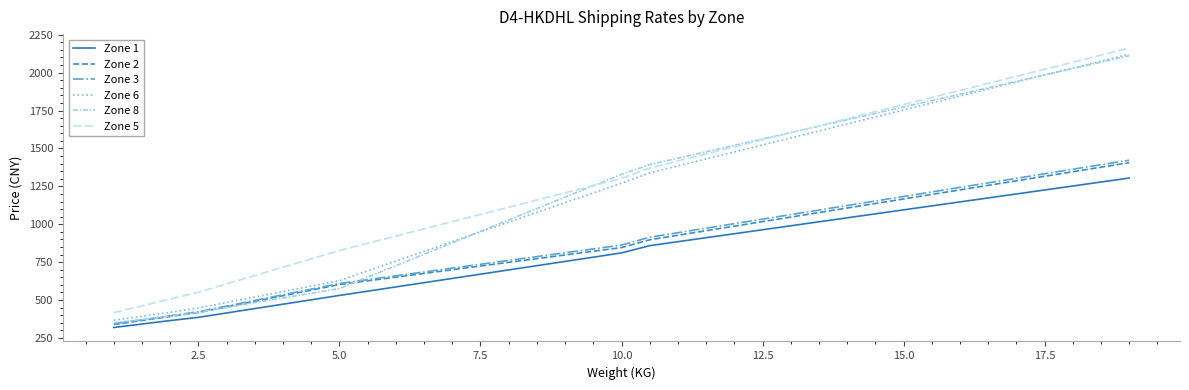

Reading left to right, list all the values displayed in this chart.

Zone 1: 319.0	341.9	364.7	386.0	414.9	443.8	472.7	501.6	530.5	558.5	586.6	614.6	642.7	670.7	698.8	726.8	754.8	782.9	810.9	858.8	885.0	911.2	937.5	963.7	989.9	1016.2	1042.4	1068.6	1094.9	1121.1	1147.3	1173.6	1199.8	1226.0	1252.3	1278.5	1304.7
Zone 2: 339.0	365.3	391.6	418.0	454.9	491.8	528.7	565.6	602.5	626.8	651.2	675.6	699.9	724.3	748.7	773.0	797.4	821.8	846.1	897.7	927.6	957.5	987.4	1017.3	1047.2	1077.1	1107.0	1136.9	1166.8	1196.7	1226.6	1256.6	1286.5	1316.4	1346.3	1376.2	1406.1
Zone 3: 342.6	369.4	396.3	423.1	460.4	497.6	534.8	572.1	609.3	634.6	660.0	685.3	710.6	736.0	761.3	786.7	812.0	837.3	862.7	914.2	944.1	974.0	1003.9	1033.8	1063.7	1093.6	1123.5	1153.4	1183.4	1213.3	1243.2	1273.1	1303.0	1332.9	1362.8	1392.7	1422.6
Zone 6: 366.6	392.9	419.2	447.7	483.8	520.0	556.1	592.3	628.4	692.6	756.9	821.1	885.4	949.6	1013.8	1078.1	1142.3	1206.6	1270.8	1338.5	1384.6	1430.7	1476.9	1523.0	1569.1	1615.2	1661.3	1707.4	1753.6	1799.7	1845.8	1891.9	1938.0	1984.1	2030.2	2076.4	2122.5
Zone 8: 350.4	371.8	393.3	420.1	451.3	482.5	513.6	544.8	576.0	651.4	726.7	802.1	877.5	952.8	1028.2	1103.6	1178.9	1254.3	1329.7	1393.5	1435.7	1478.0	1520.2	1562.4	1604.6	1646.9	1689.1	1731.3	1773.5	1815.8	1858.0	1900.2	1942.4	1984.7	2026.9	2069.1	2111.4
Zone 5: 417.5	462.2	507.0	551.8	606.8	661.7	716.7	771.6	826.6	874.2	921.8	969.4	1017.0	1064.6	1112.2	1159.8	1207.4	1255.0	1302.6	1370.7	1417.3	1463.8	1510.4	1556.9	1603.5	1650.0	1696.5	1743.1	1789.6	1836.2	1882.7	1929.3	1975.8	2022.4	2068.9	2115.5	2162.0